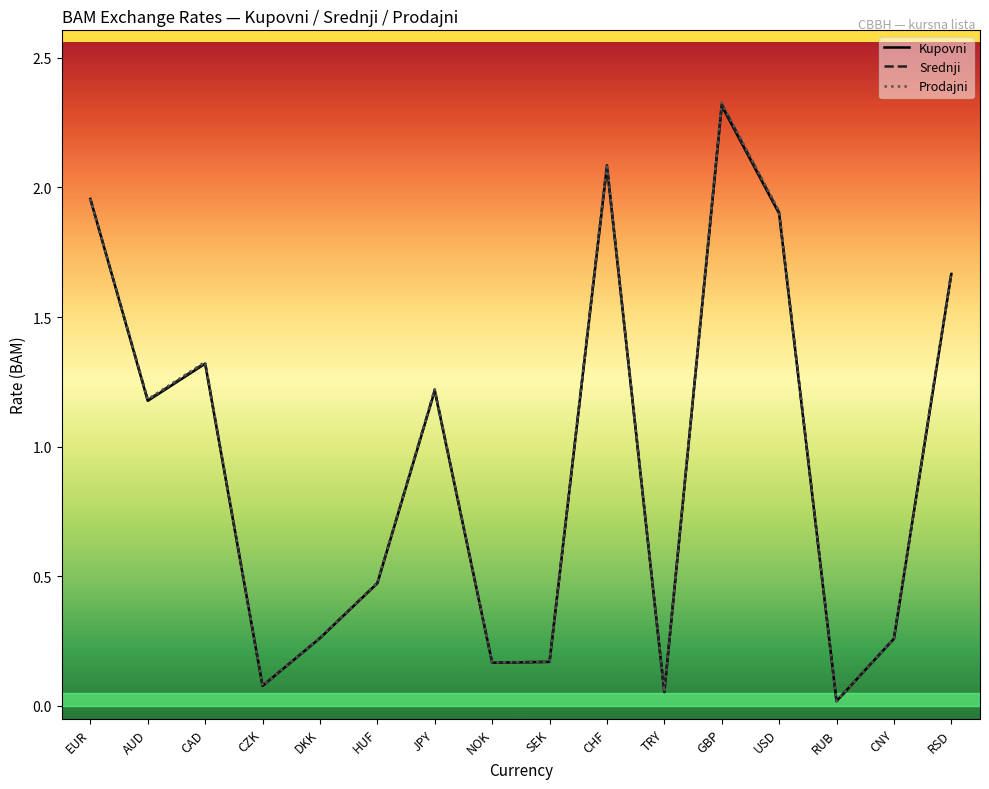

What is the highest value of the Srednji series?

2.3